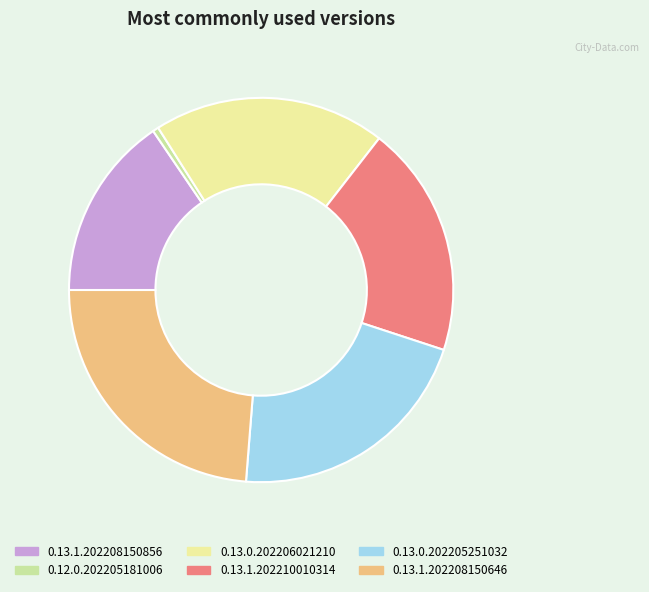

What is the ratio of the value at 0.13.1.202208150856 to the value at 0.12.0.202205181006?

31.4